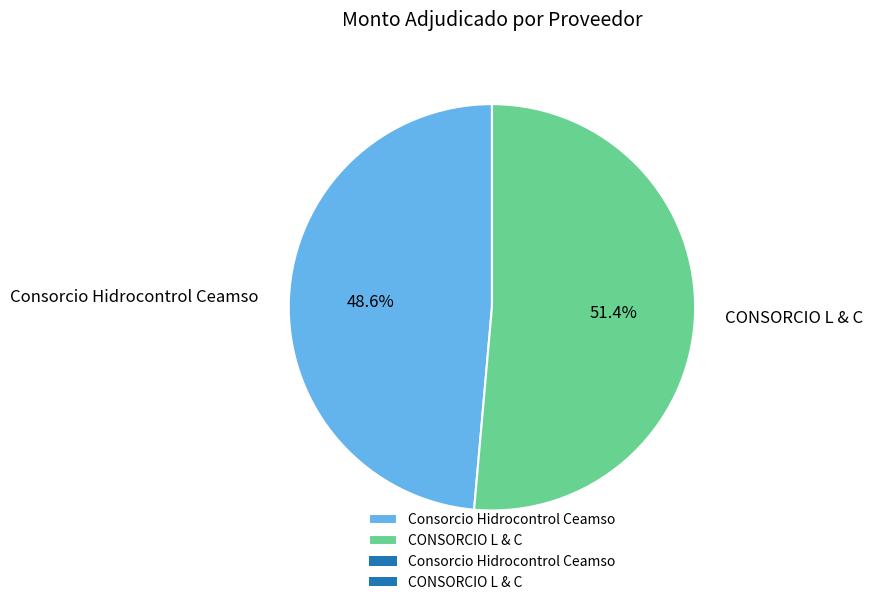

Count the number of slices in the pie.

2